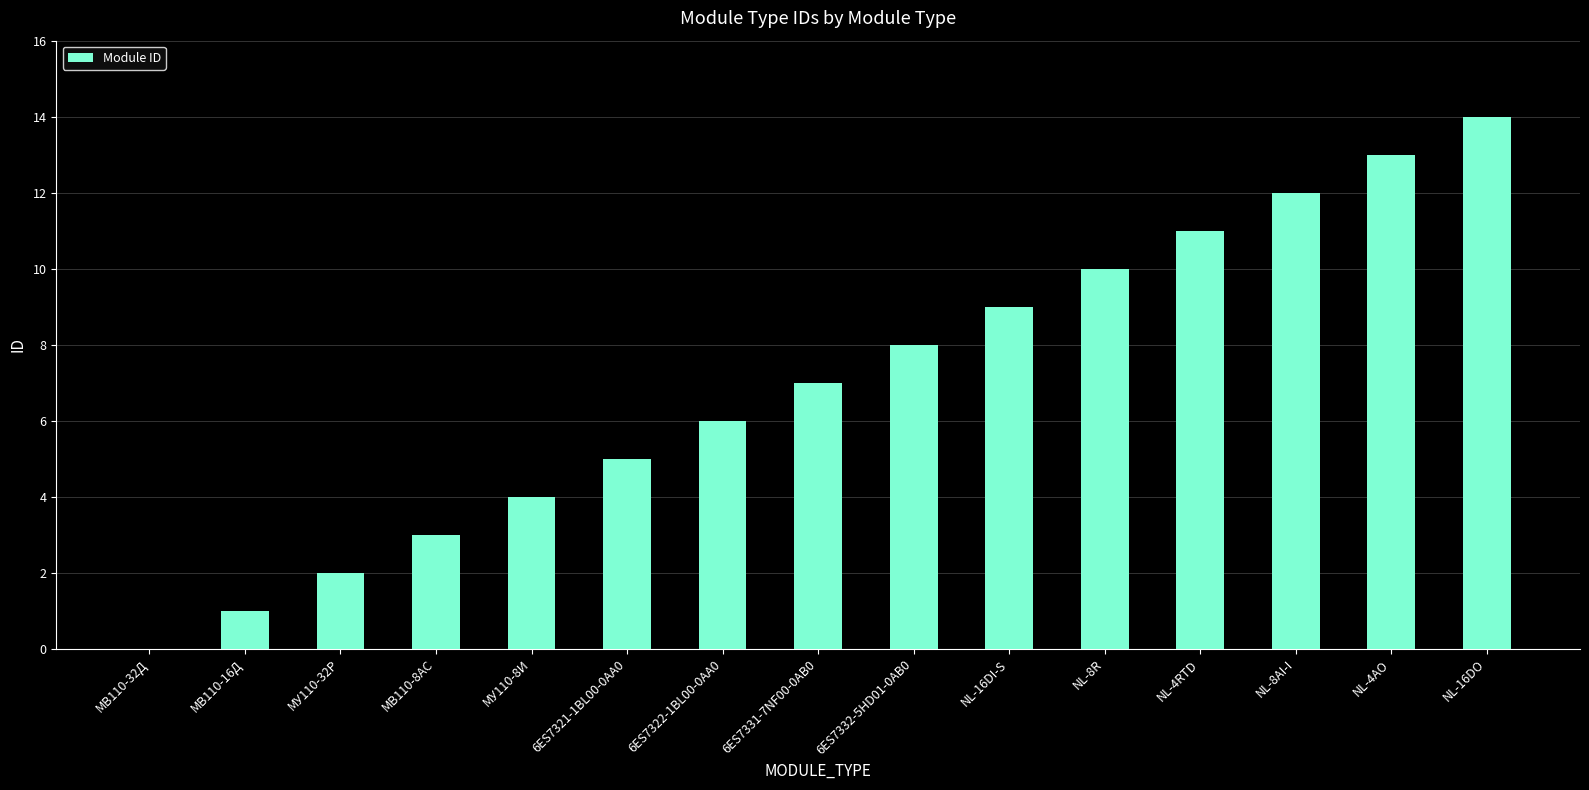

Which has a higher value, МВ110-32Д or NL-8AI-I?

NL-8AI-I